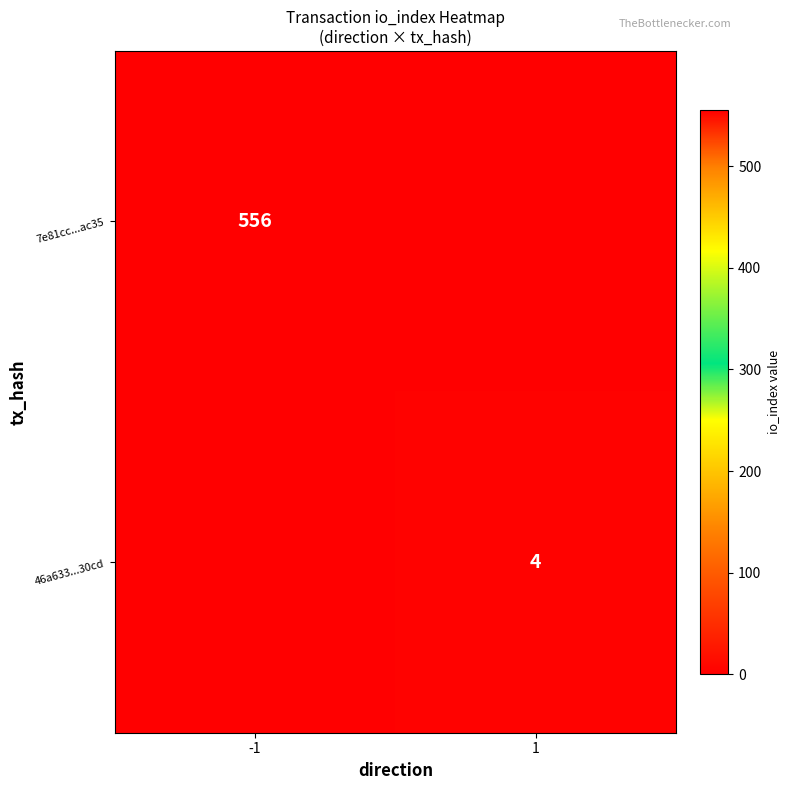

Which category has the highest value across all series?

-1